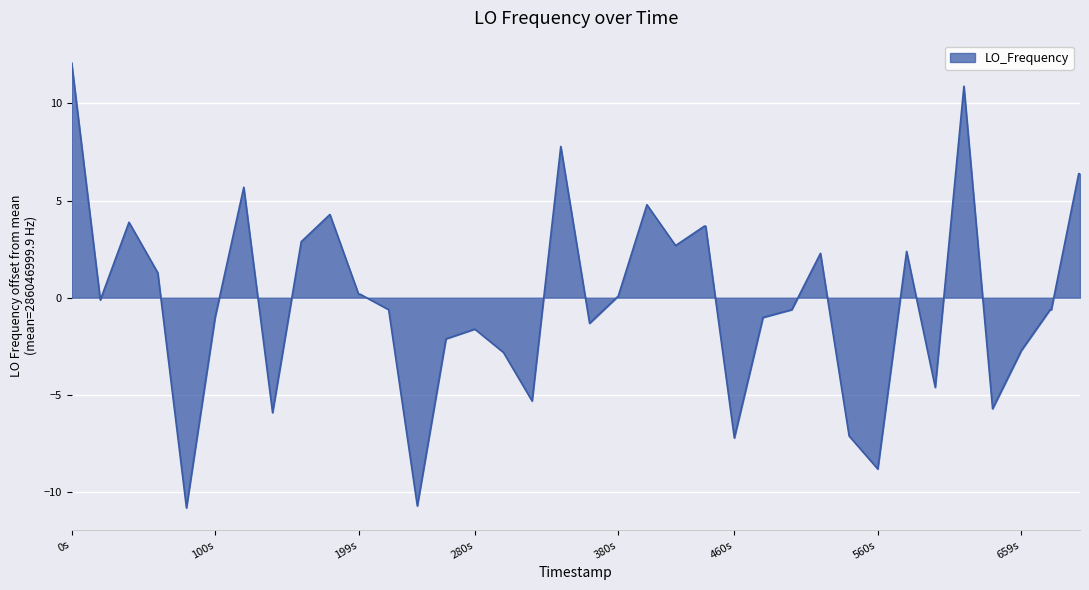

What is the difference between the maximum and minimum values?

22.9